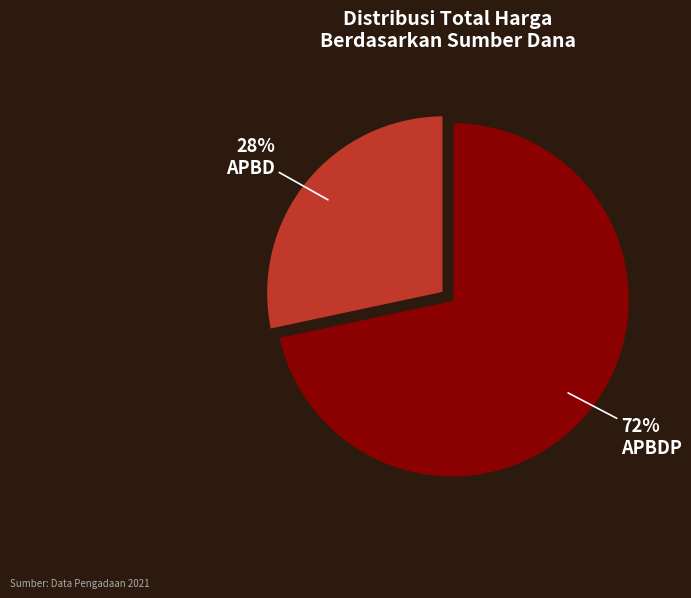

To the nearest percent, what is the average slice percentage?

50%